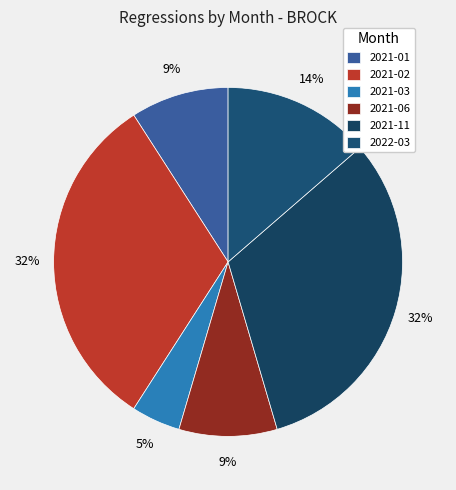

To the nearest percent, what is the average slice percentage?

17%